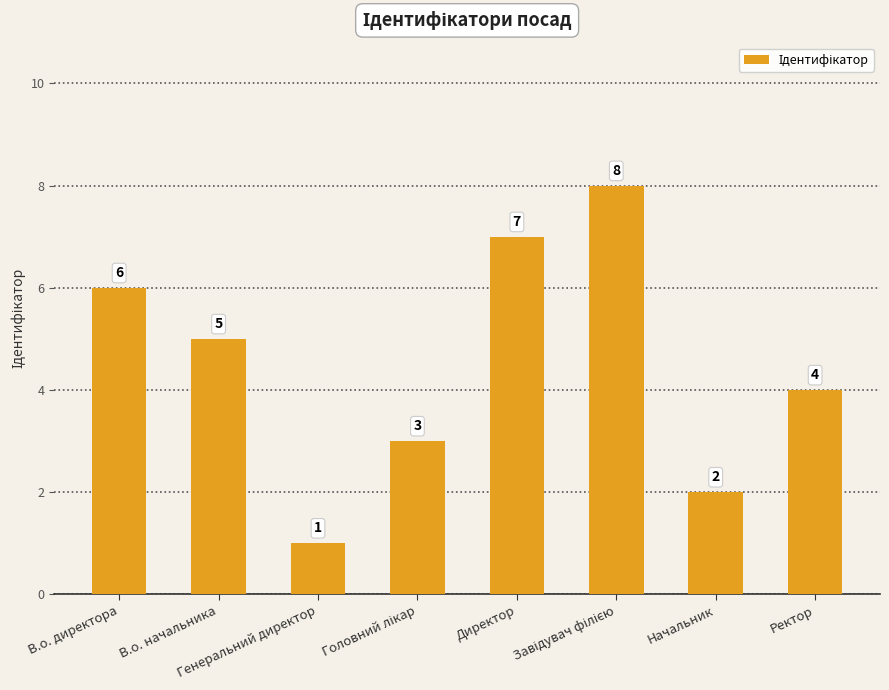

What is the sum of all values?

36